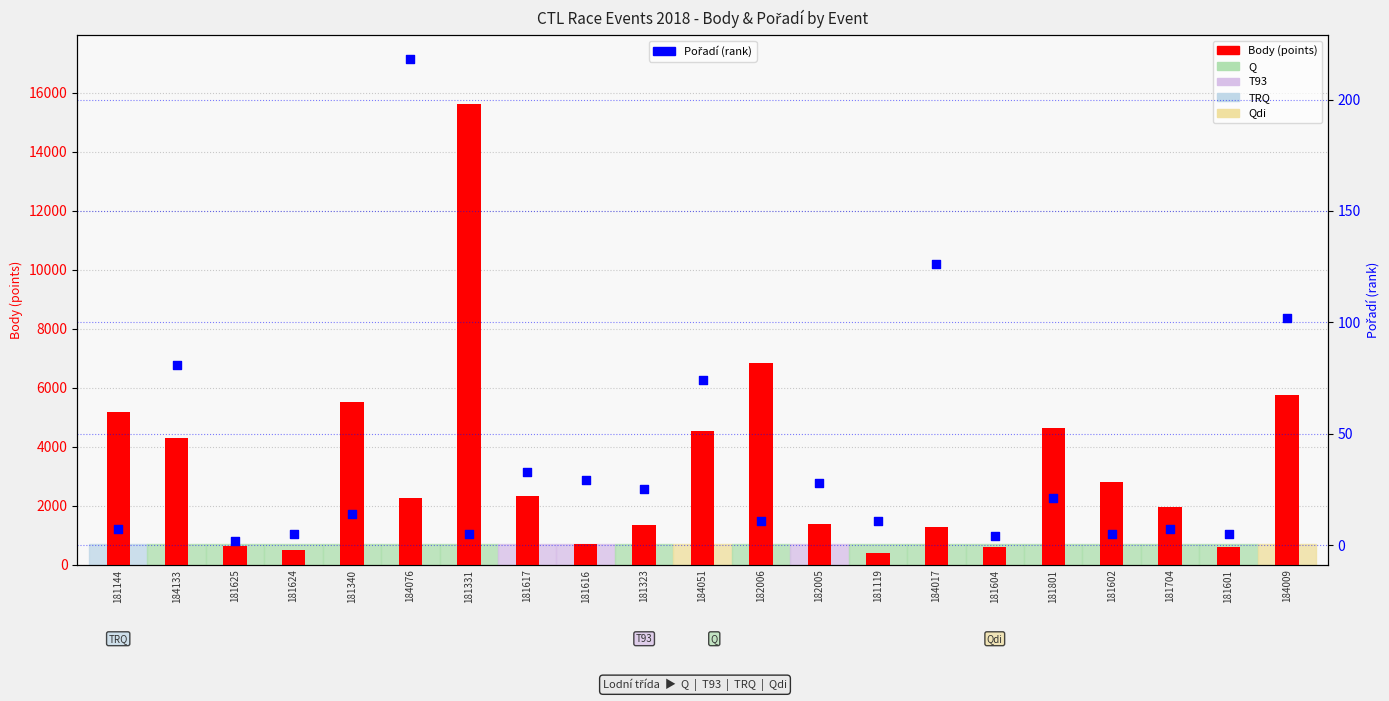

Which series contains the highest Y value?

Body (points)